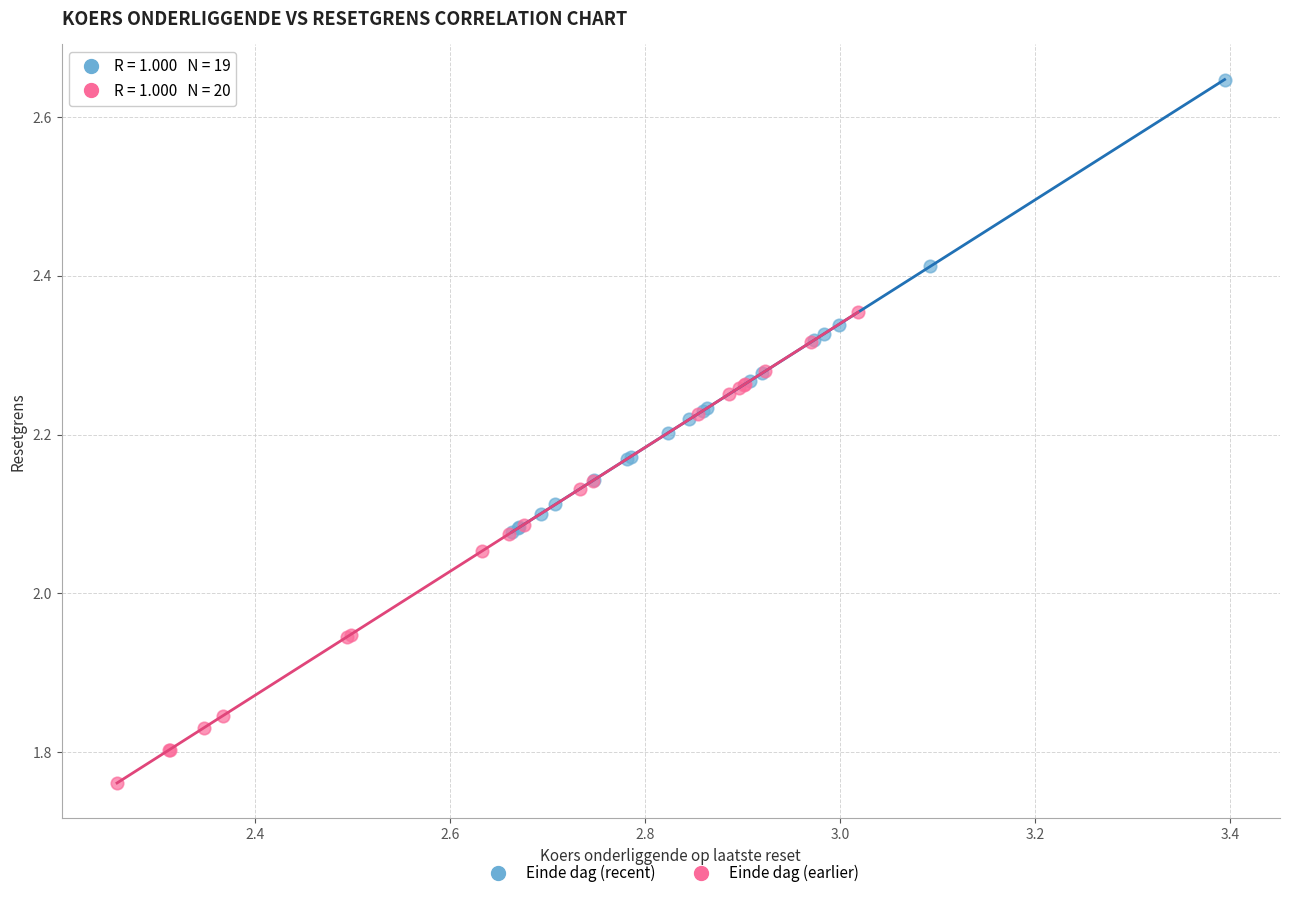

Which series contains the lowest Y value?

Einde dag (earlier)